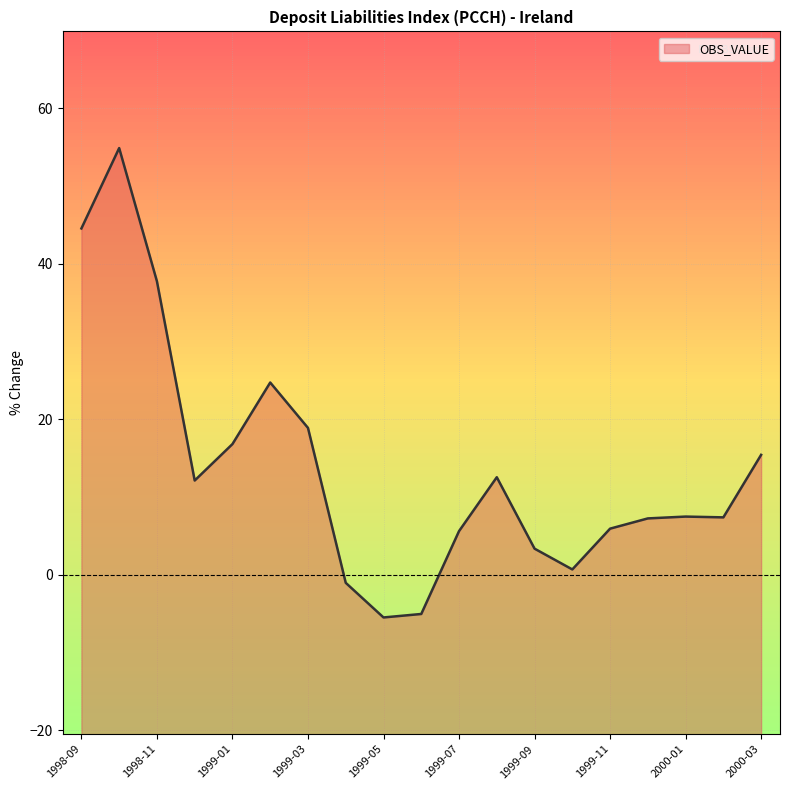

Is it true that the value at 1999-01 is 23.0?

False